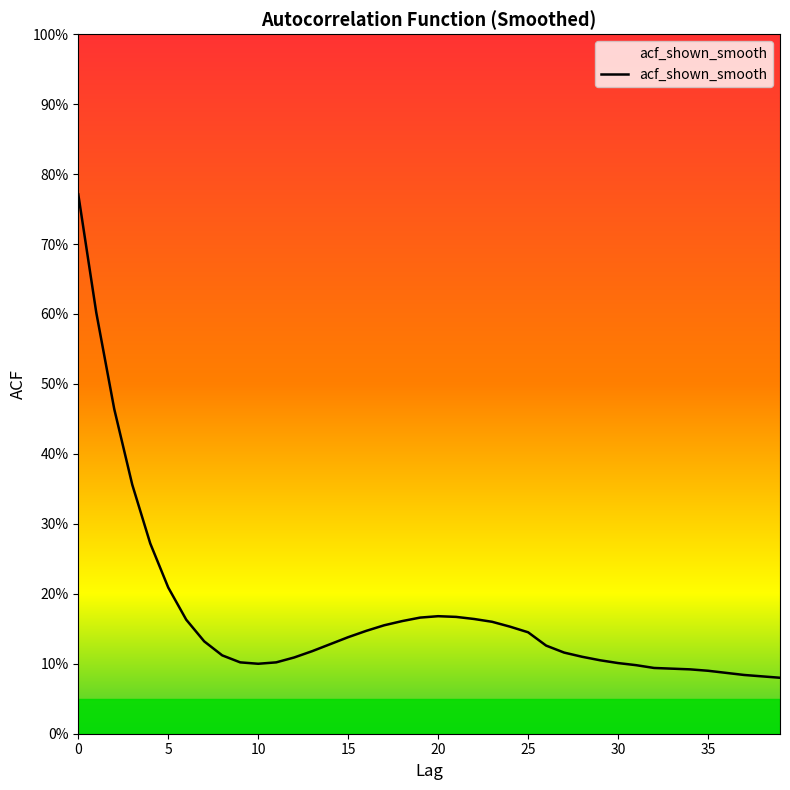

What is the smallest value displayed?

0.1